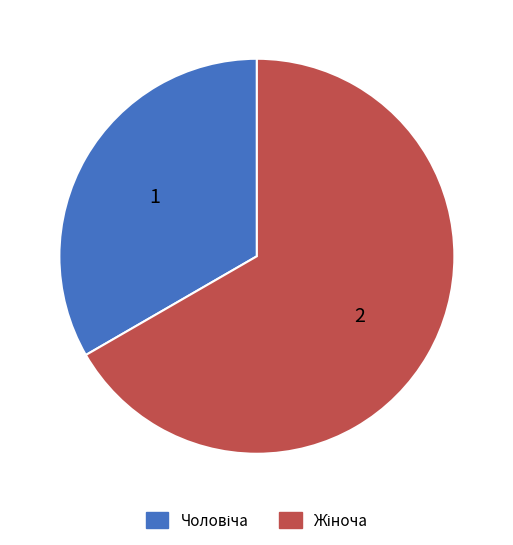

Does any single category account for the majority?

Yes